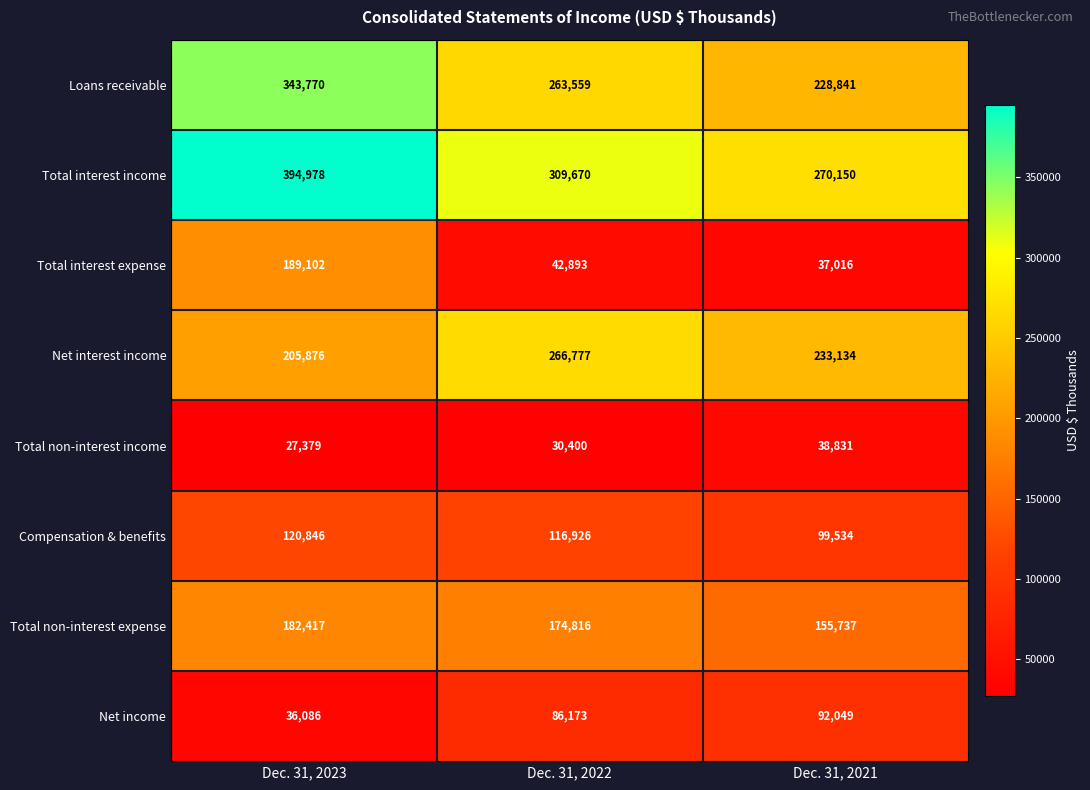

What is the spread (max minus min) of values at Dec. 31, 2021?

233134